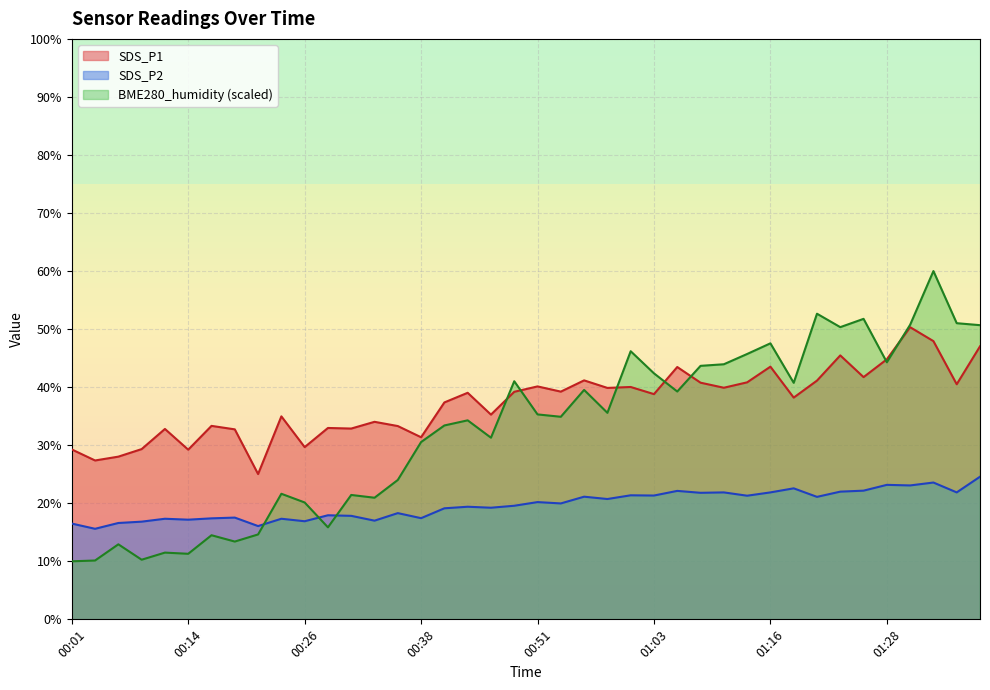

Which series changed the most between 00:11 and 01:11?

BME280_humidity